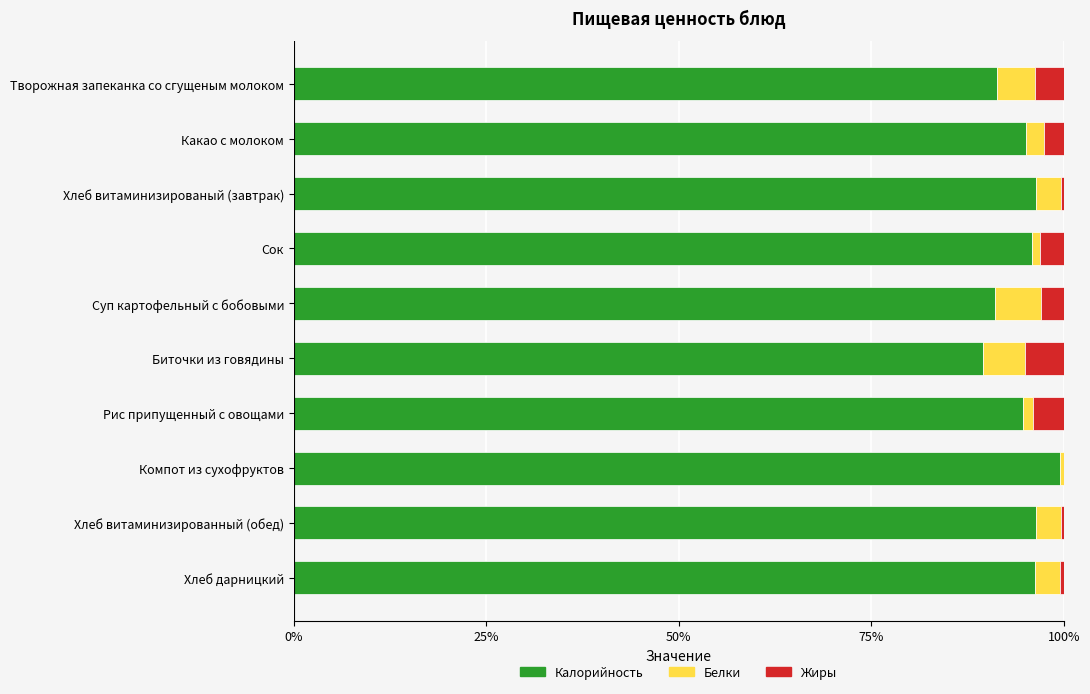

The Калорийность series shows 91.3 at Творожная запеканка со сгущеным молоком. True or false?

True